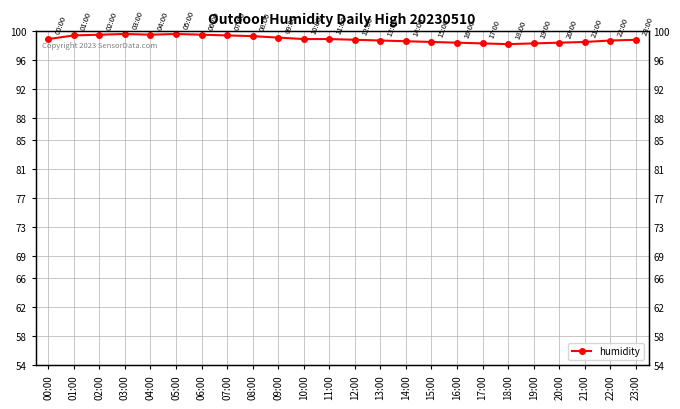

How many interior local peaks (higher than both neighbors) does the data have?

2